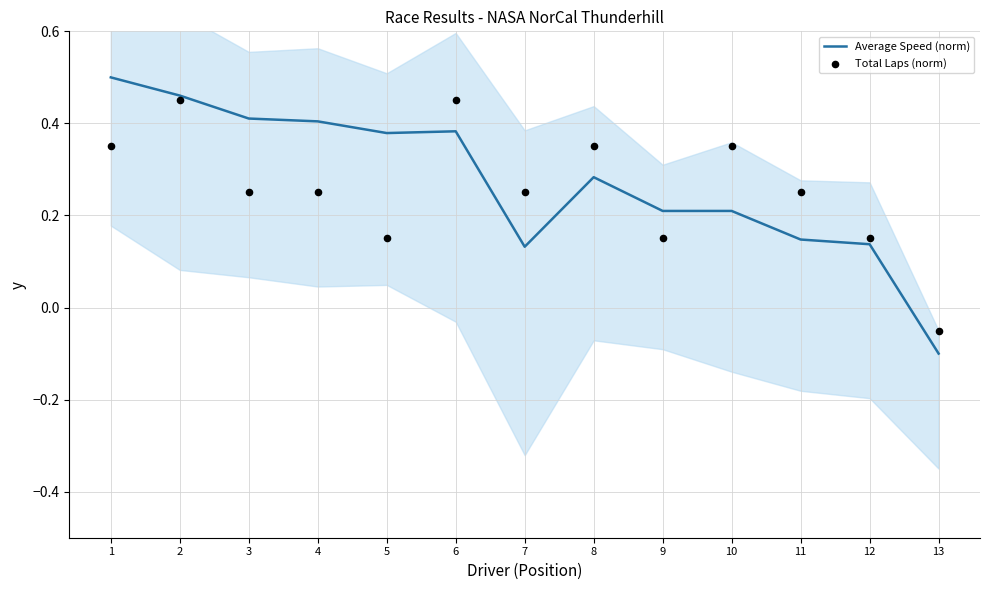

What is the total value across all series at 1?

0.9